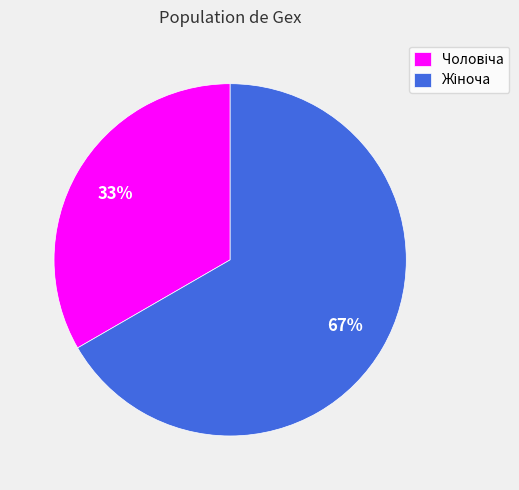

To the nearest percent, what is the average slice percentage?

50%